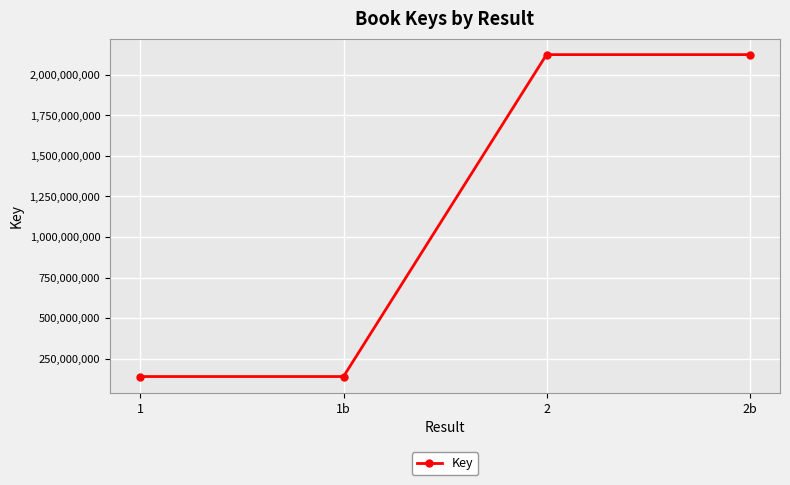

What is the label of the 3rd point from the left?

2